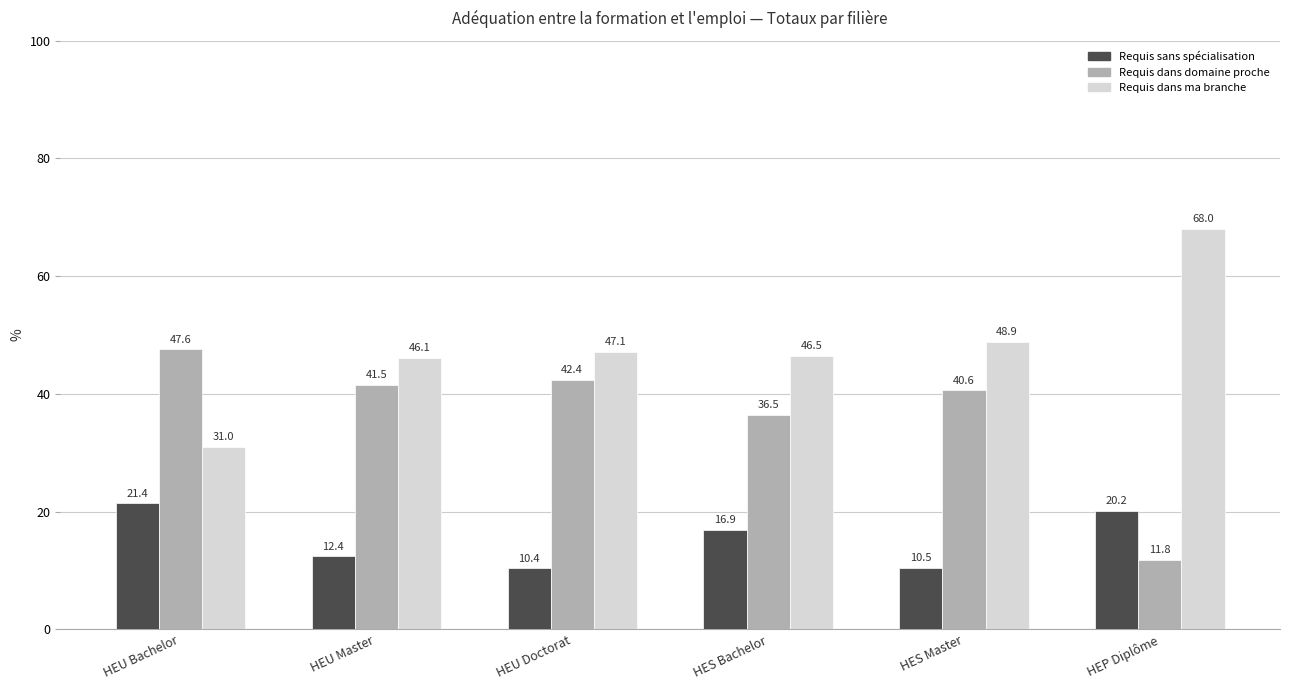

List the series in order of their peak value, highest first.

Requis dans ma branche, Requis dans domaine proche, Requis sans spécialisation